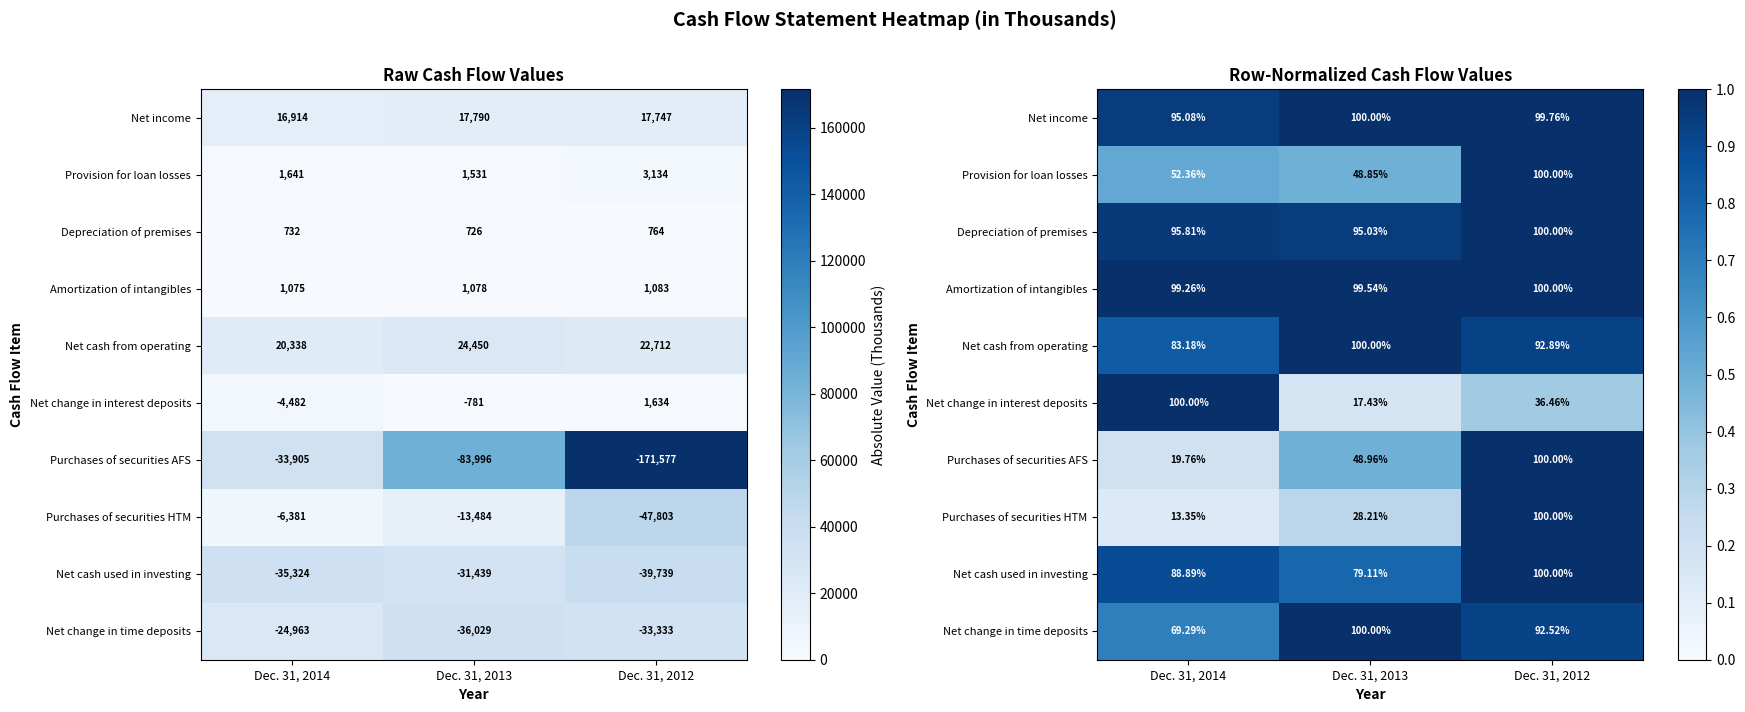

What is the sum of the Amortization of intangibles values at Dec. 31, 2012 and Dec. 31, 2013?

2.0